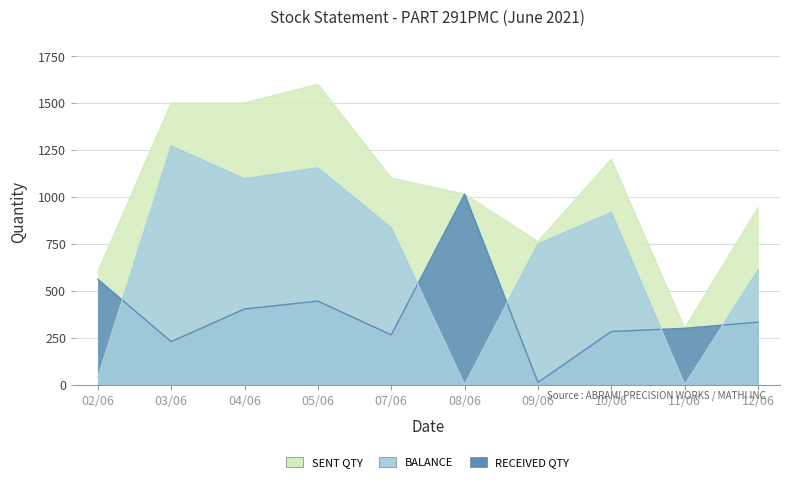

Is the value of BALANCE at 02/06 greater than the value of SENT QTY at 09/06?

No